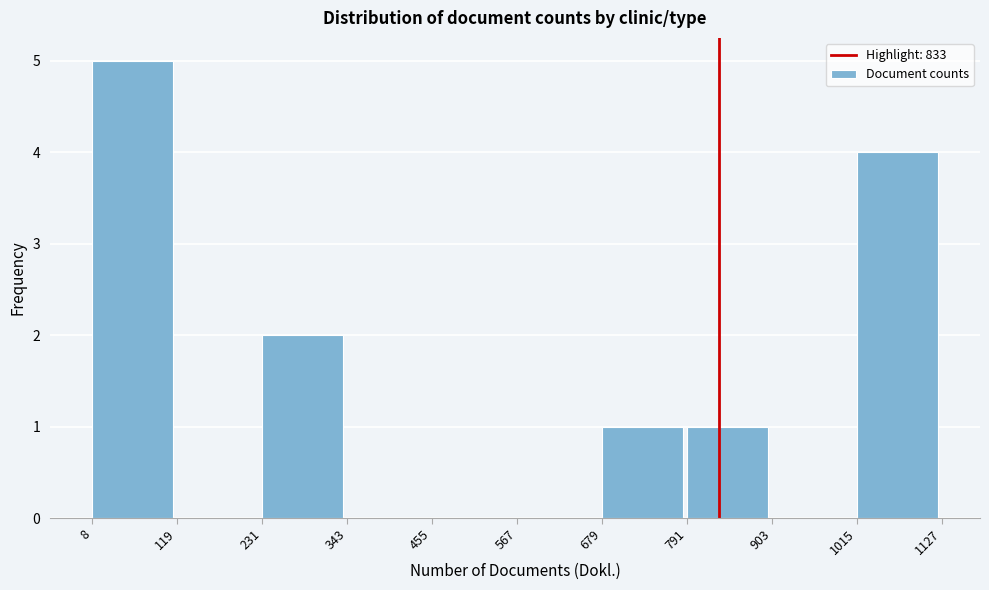

How tall is the bar that spans 679 to 791 on the x-axis? The values are not printed on the chart, so give them approximately, as read against the axis.

1